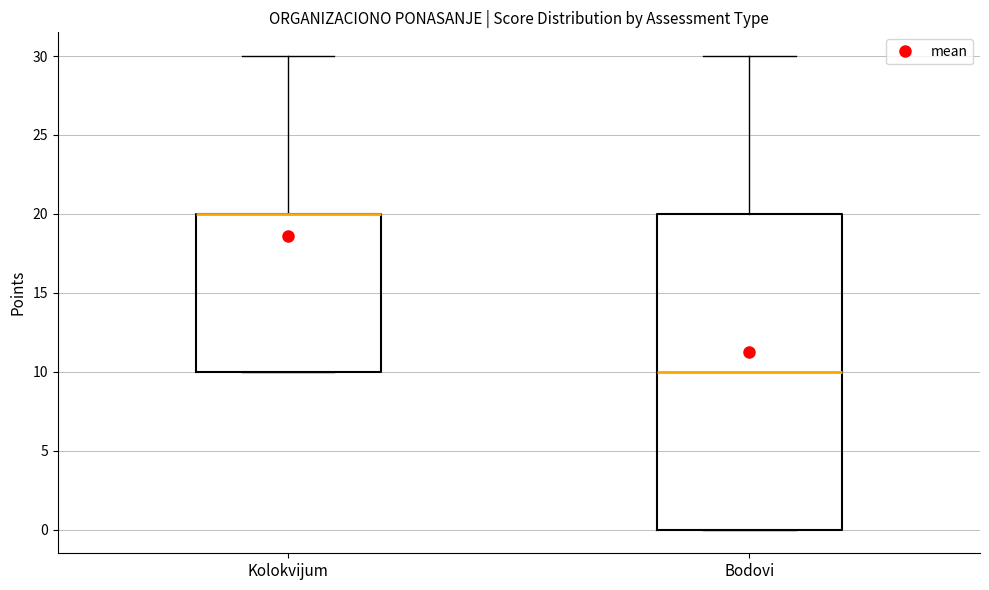

Where does the median line of the box for Bodovi sit on the y-axis? The values are not printed on the chart, so give them approximately, as read against the axis.

10